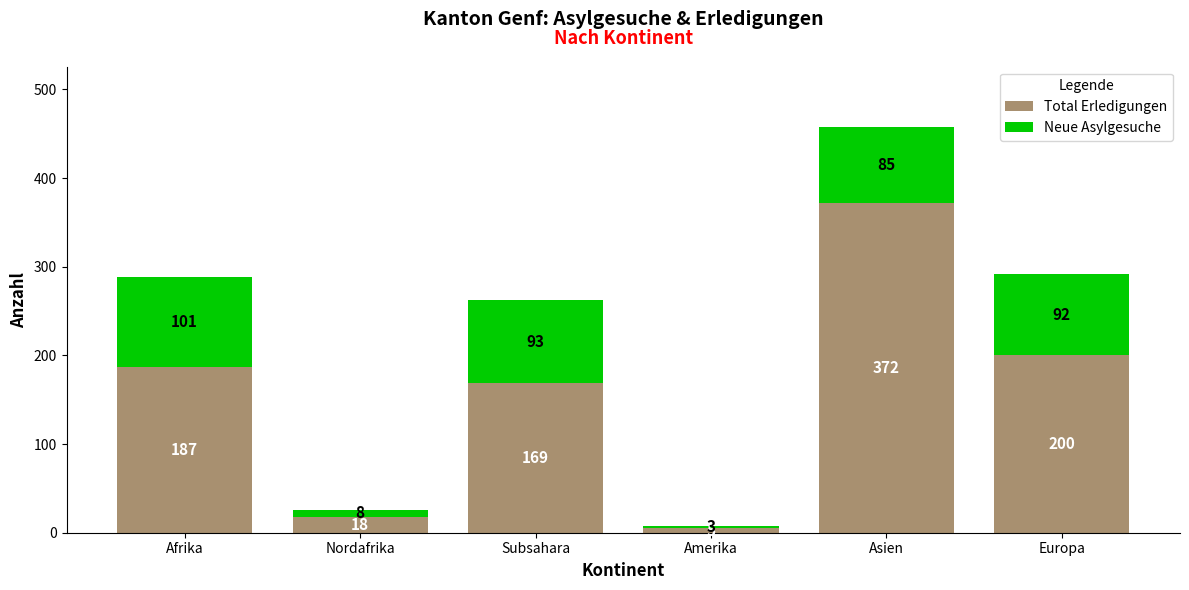

Reading right to left, what are the values for Total Erledigungen?

Europa=200	Asien=372	Amerika=5	Subsahara=169	Nordafrika=18	Afrika=187